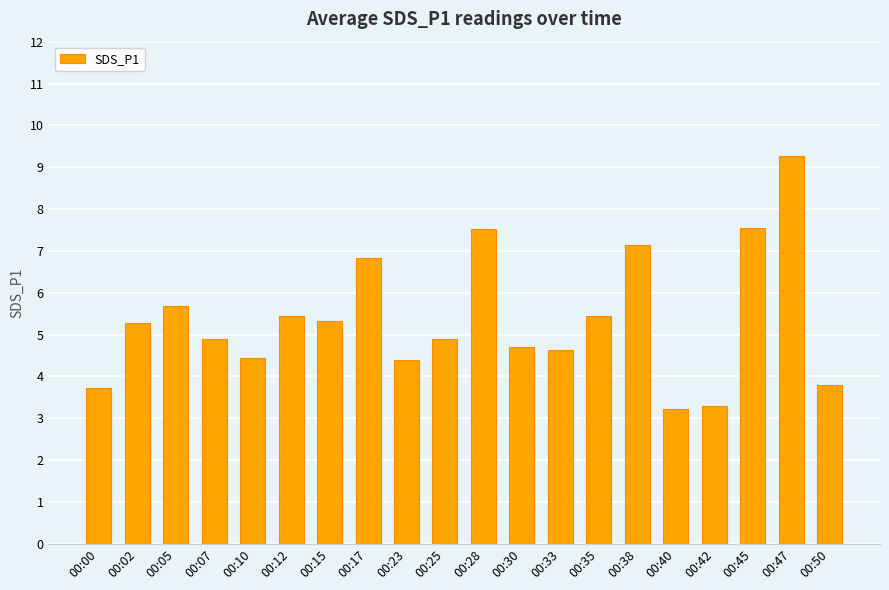

Between 00:30 and 00:40, which is larger?

00:30